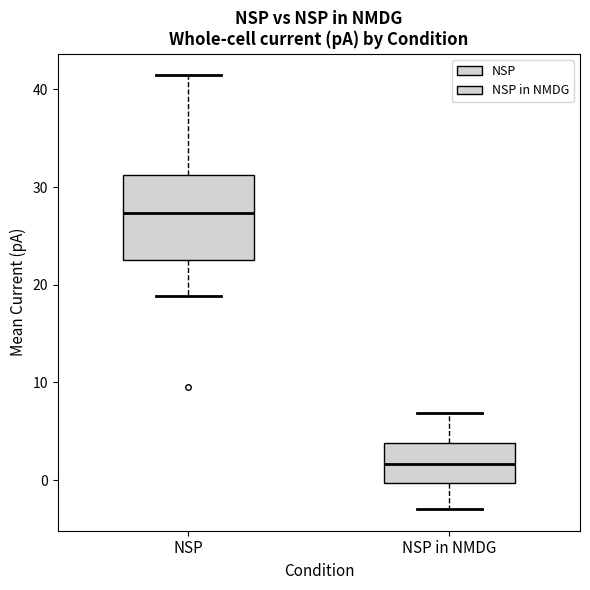

Comparing the boxes themselves (not the whiskers), which one is the tallest?

NSP